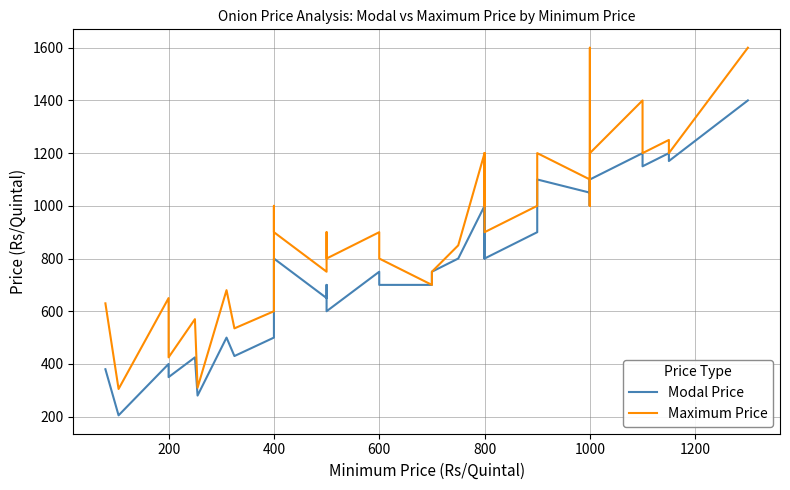

The Modal Price series shows 2107 at 35. True or false?

False